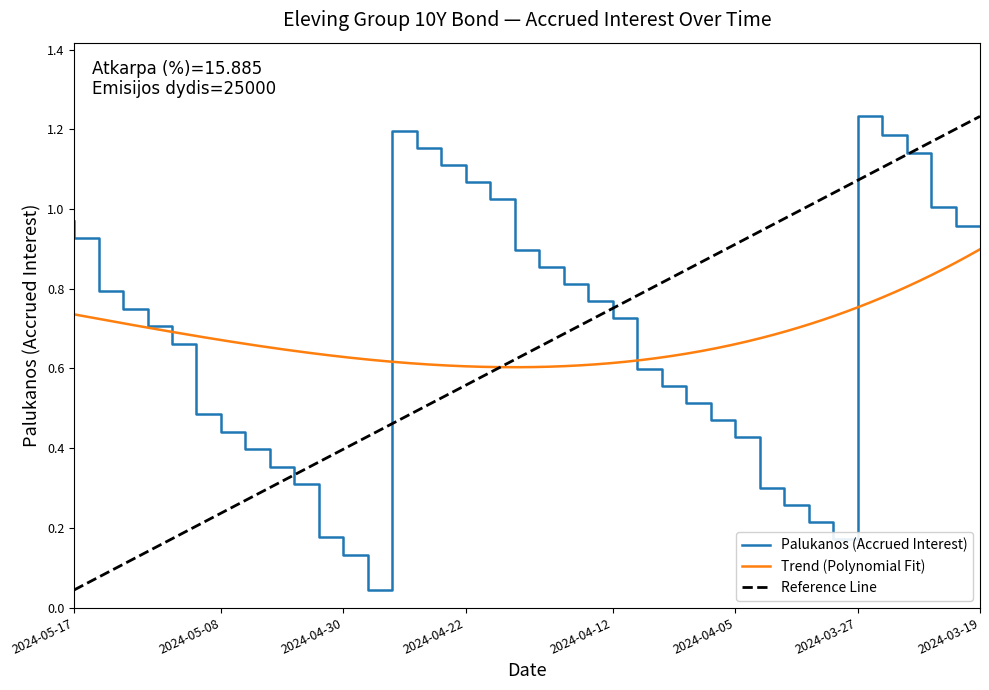

How many points are higher than both their immediate neighbors (excluding endpoints)?

2